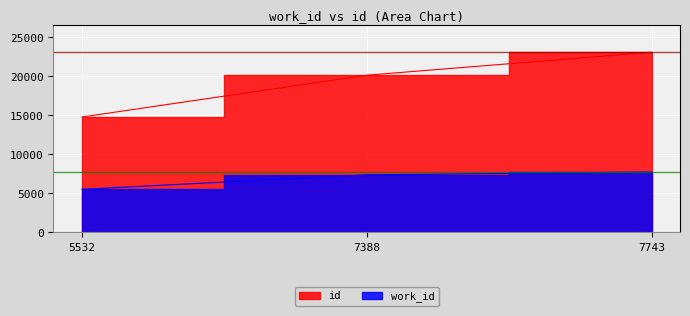

The work_id series shows 7388 at 7388. True or false?

True